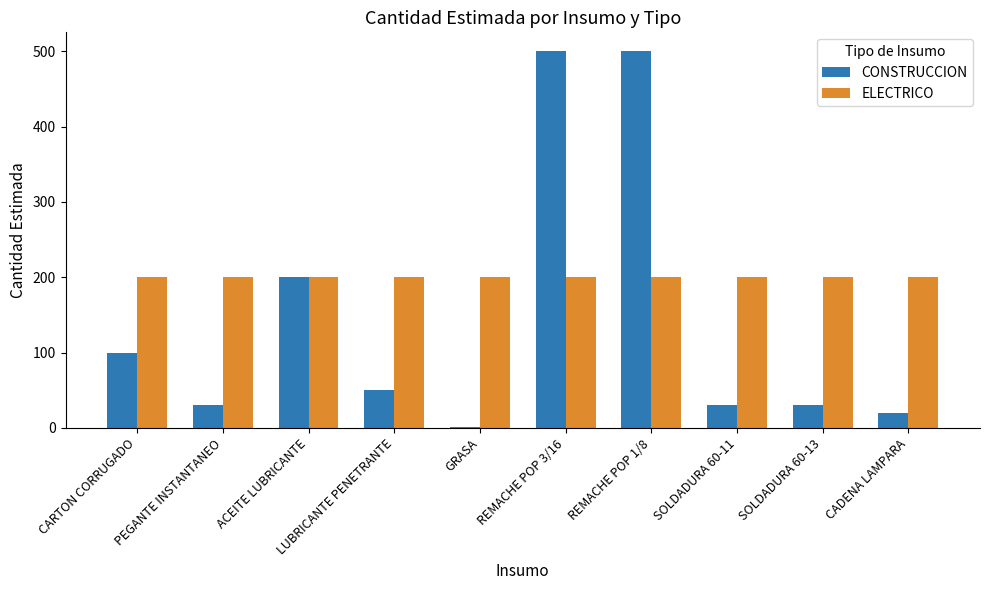

Where is CONSTRUCCION nearest to the value 250?

ACEITE LUBRICANTE